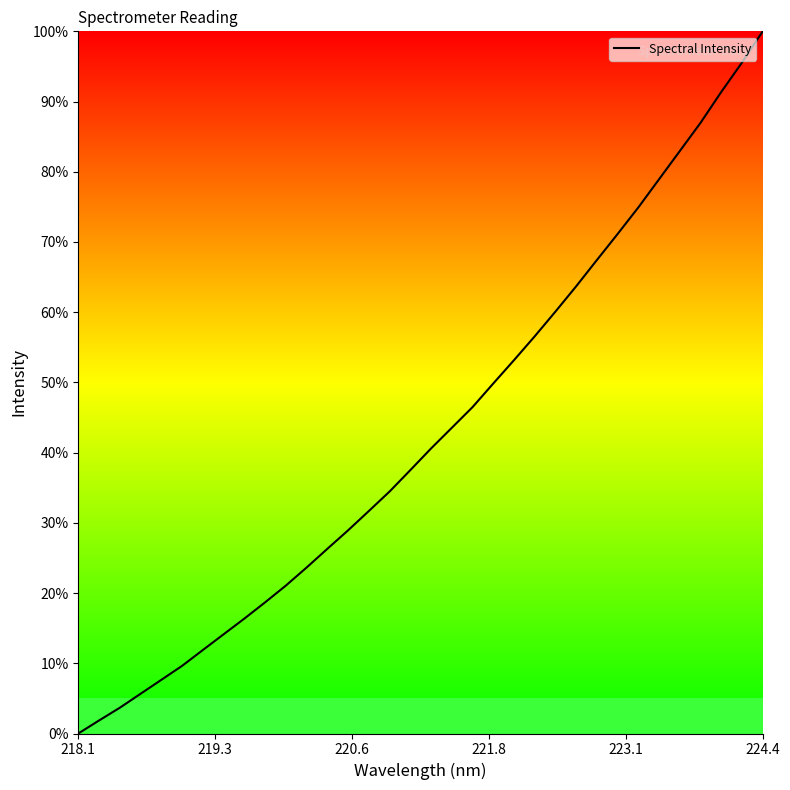

What is the maximum value shown in the chart?

100.0